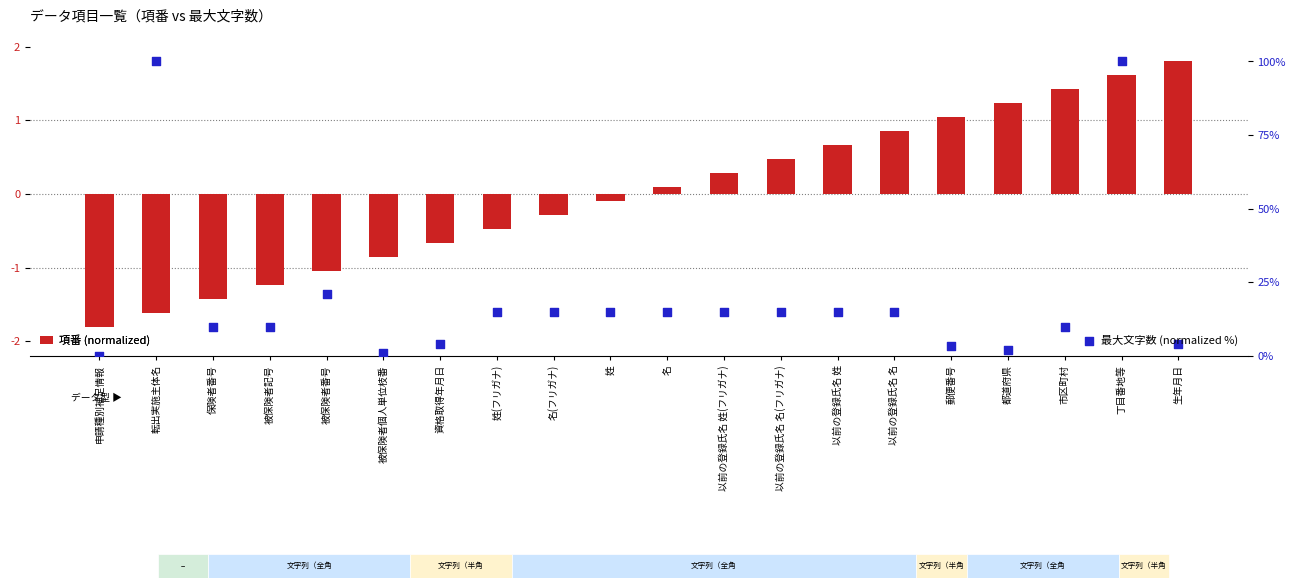

Which series has the largest total across all categories?

最大文字数 (normalized %)